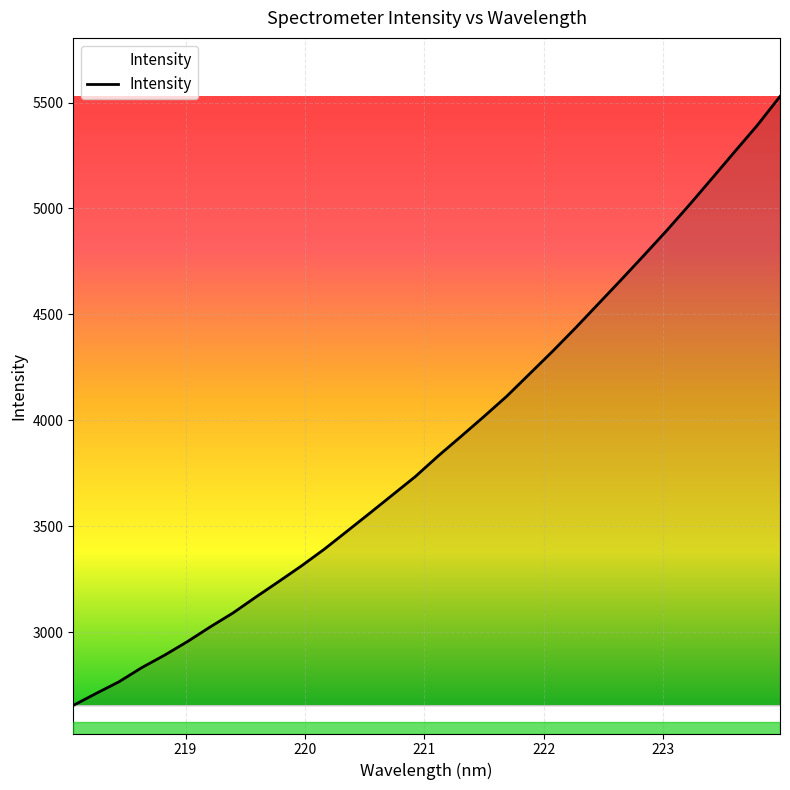

Does the chart have visible grid lines?

Yes